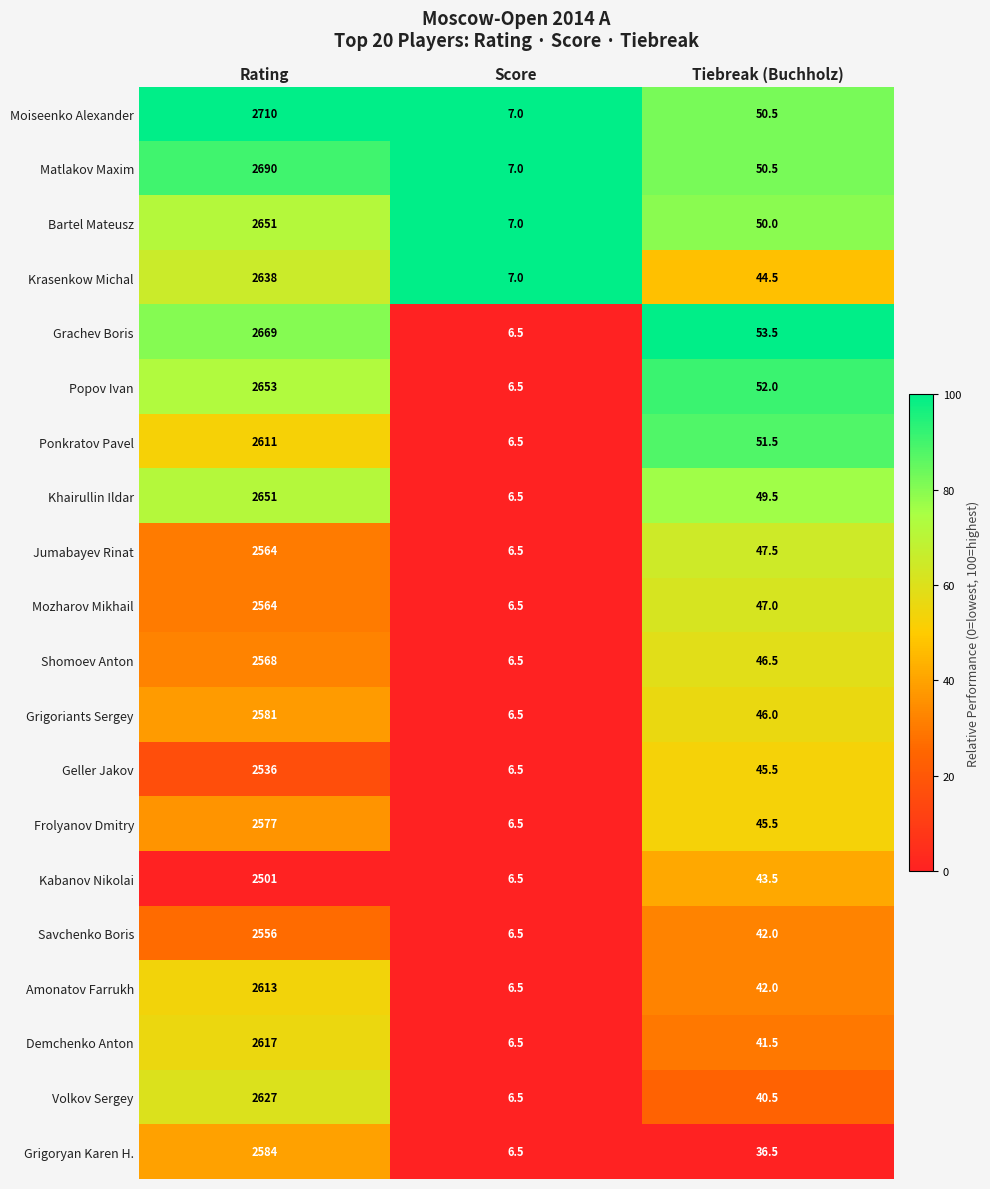

Is it true that Moiseenko Alexander equals 35.0 at Tiebreak (Buchholz)?

False